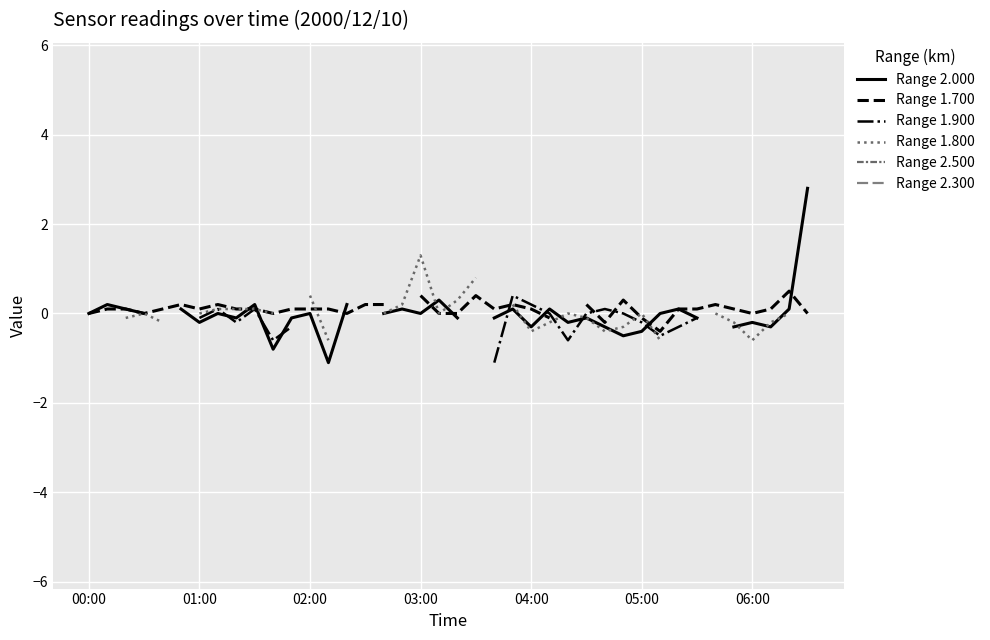

Is the value of Range 2.500 at 18 greater than the value of Range 1.900 at 02:00?

No